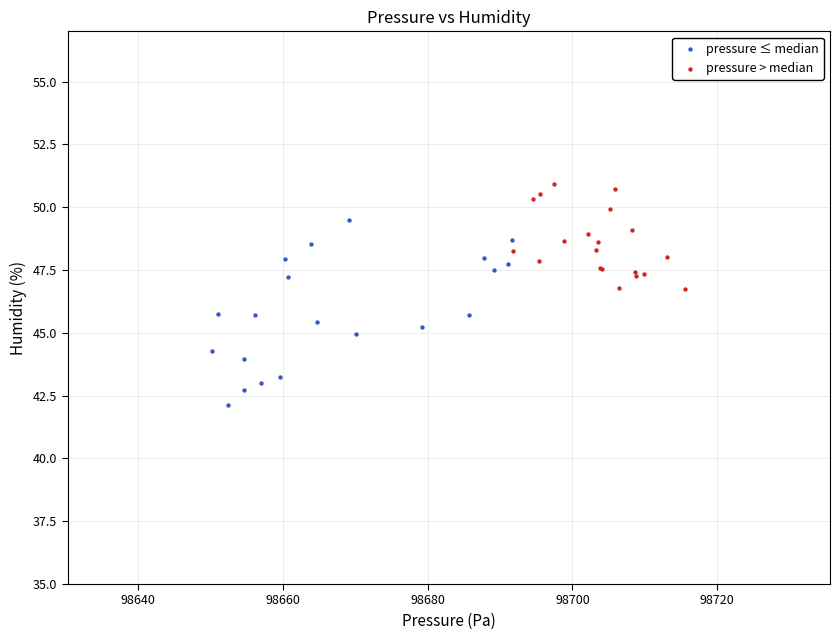

Which series has the largest Y range (max minus min)?

pressure ≤ median